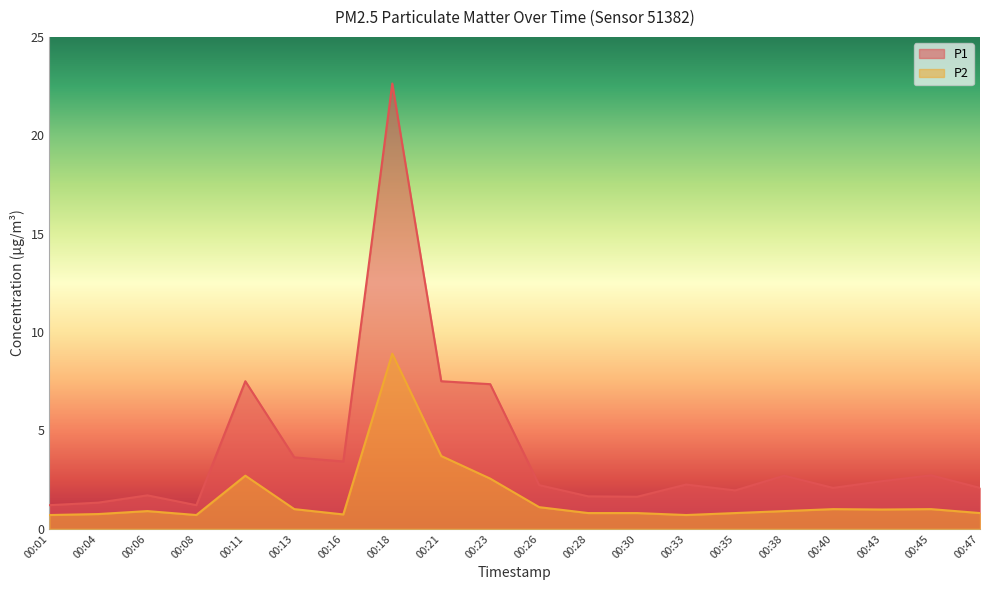

What is the value of the P1 point at the 20th from the left?

2.1